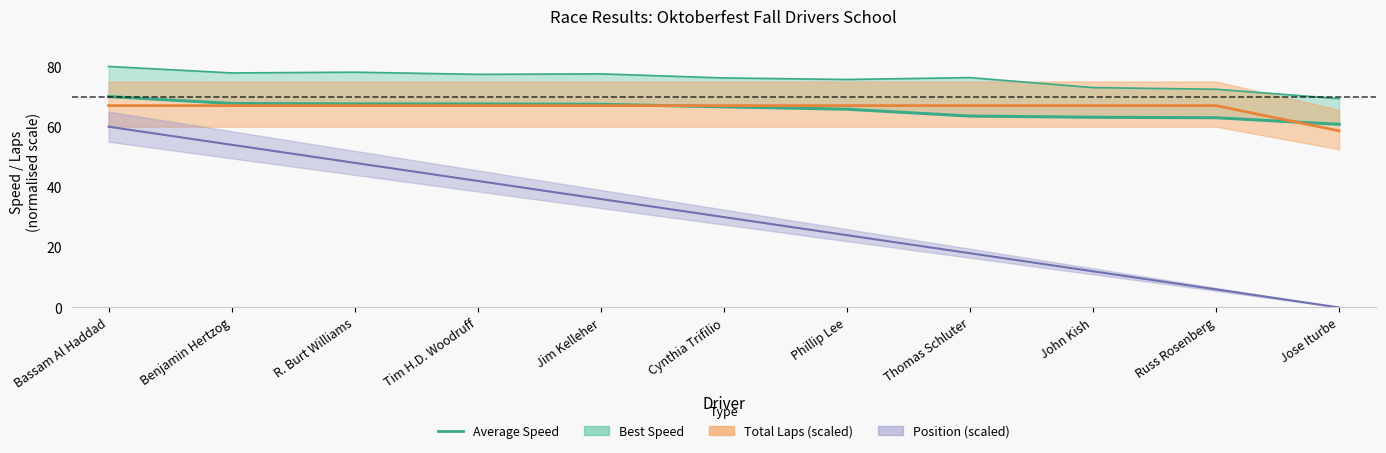

Is this an area chart (filled region under the line)?

No